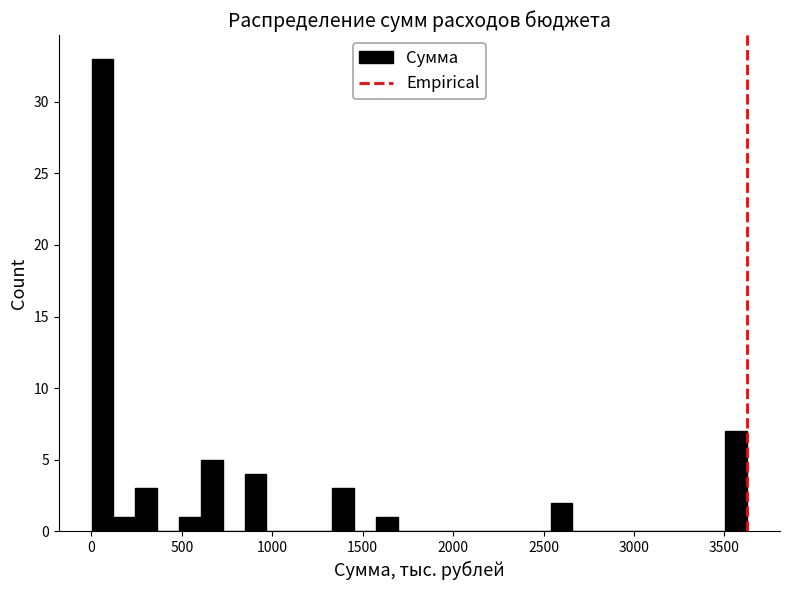

Around what value on the x-axis is the tallest bar? Give the approximate position of its centre, as read against the axis.

50